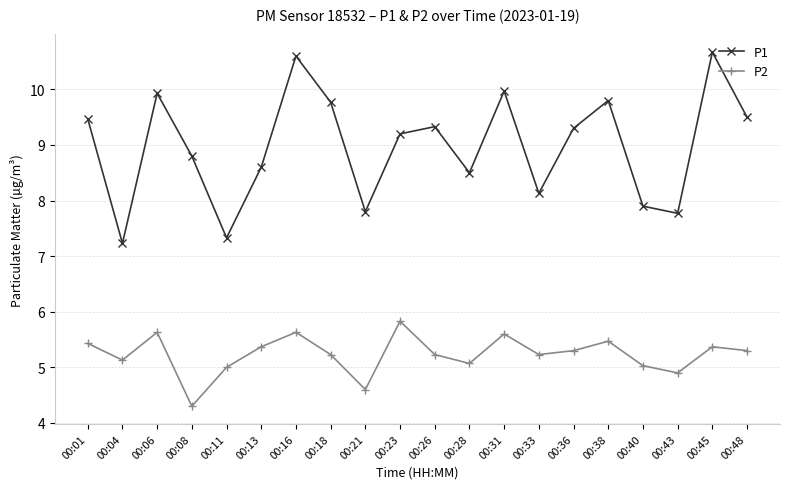

What is the total value across all series at 00:11?

12.3